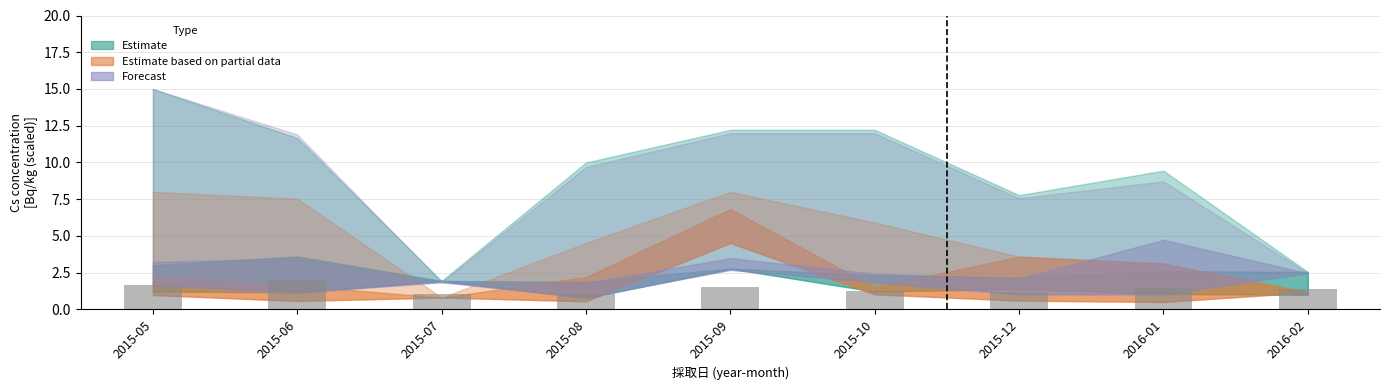

What is the minimum value shown in the chart?

1.0